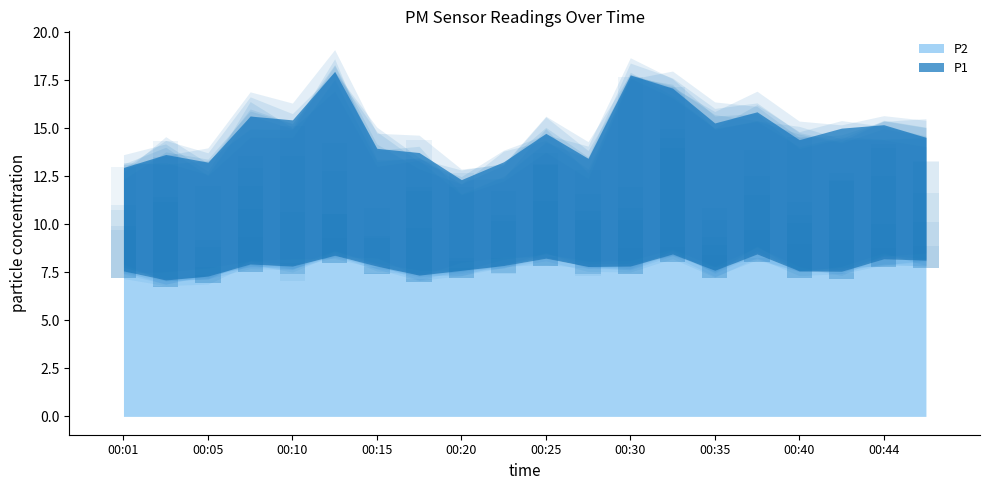

At which label does P1 reach its peak?

00:13